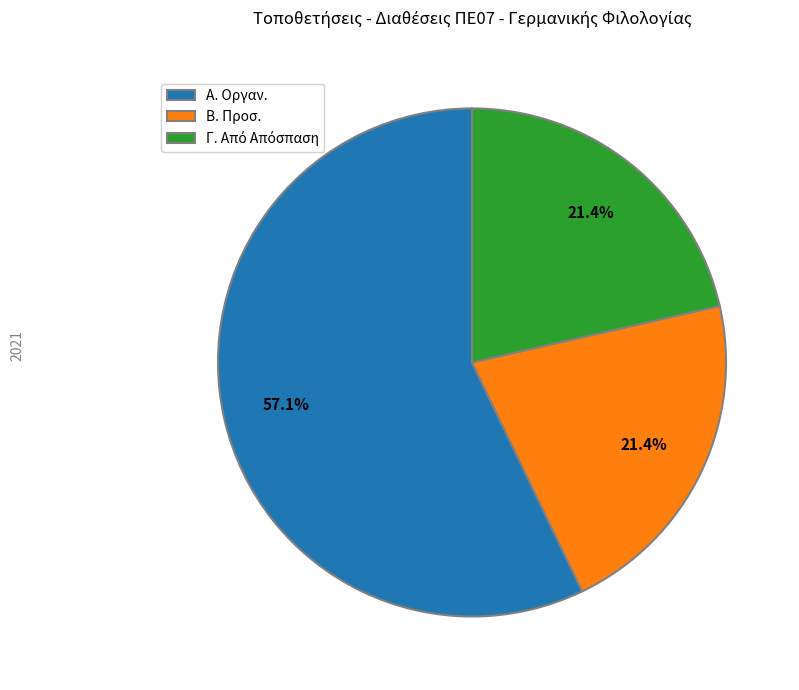

True or false: Β. Προσ. accounts for 21% of the total.

True